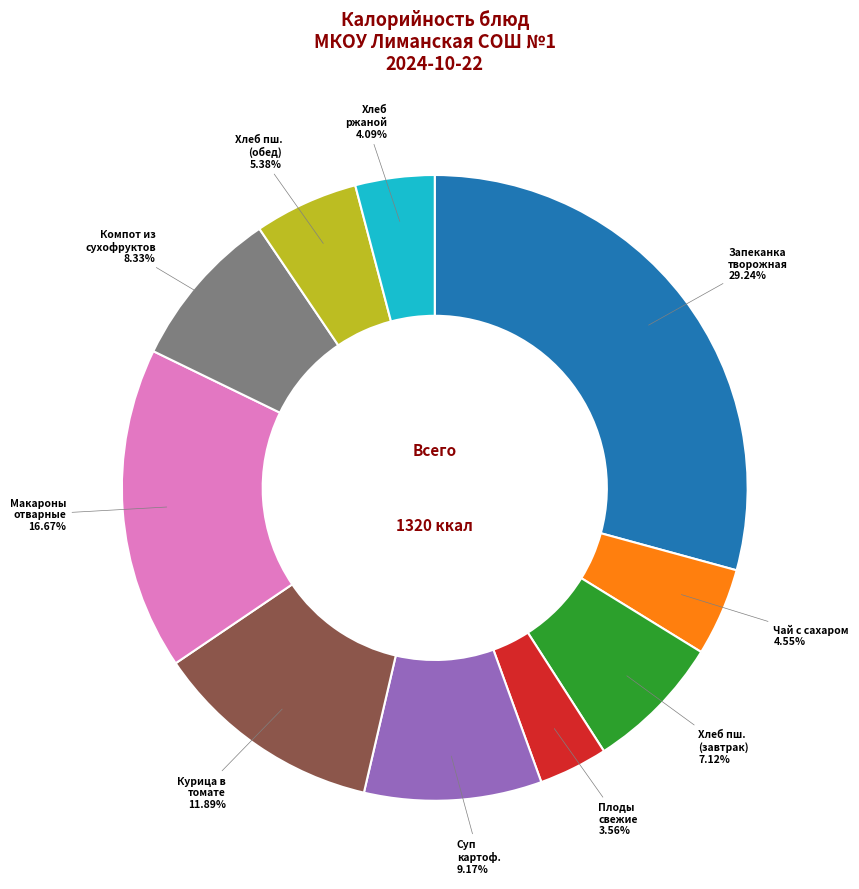

Is there a majority slice in this chart?

No